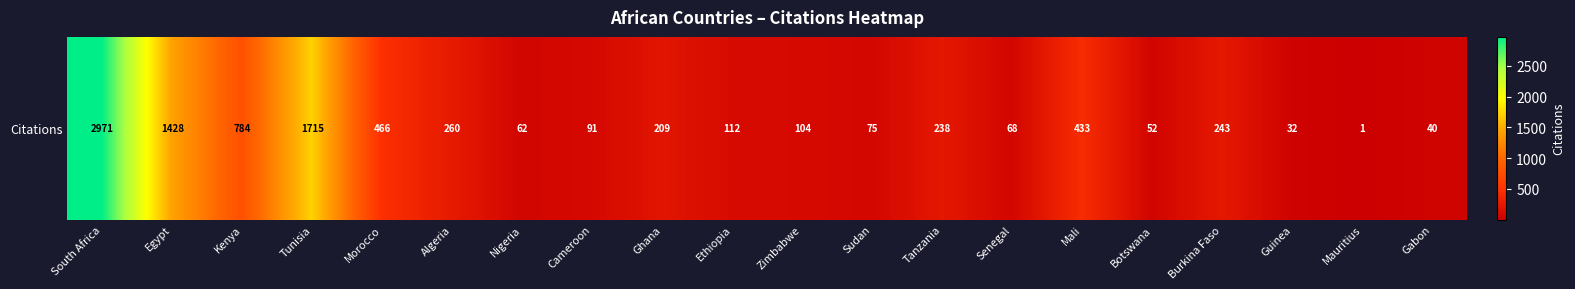

Rank the categories by value from lowest to highest.

Mauritius, Guinea, Gabon, Botswana, Nigeria, Senegal, Sudan, Cameroon, Zimbabwe, Ethiopia, Ghana, Tanzania, Burkina Faso, Algeria, Mali, Morocco, Kenya, Egypt, Tunisia, South Africa